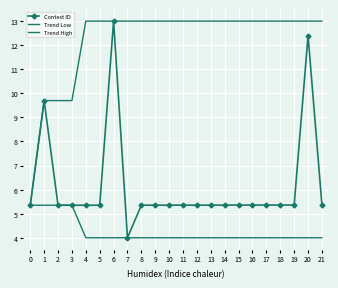

What is the minimum value for Trend Low?

4.0